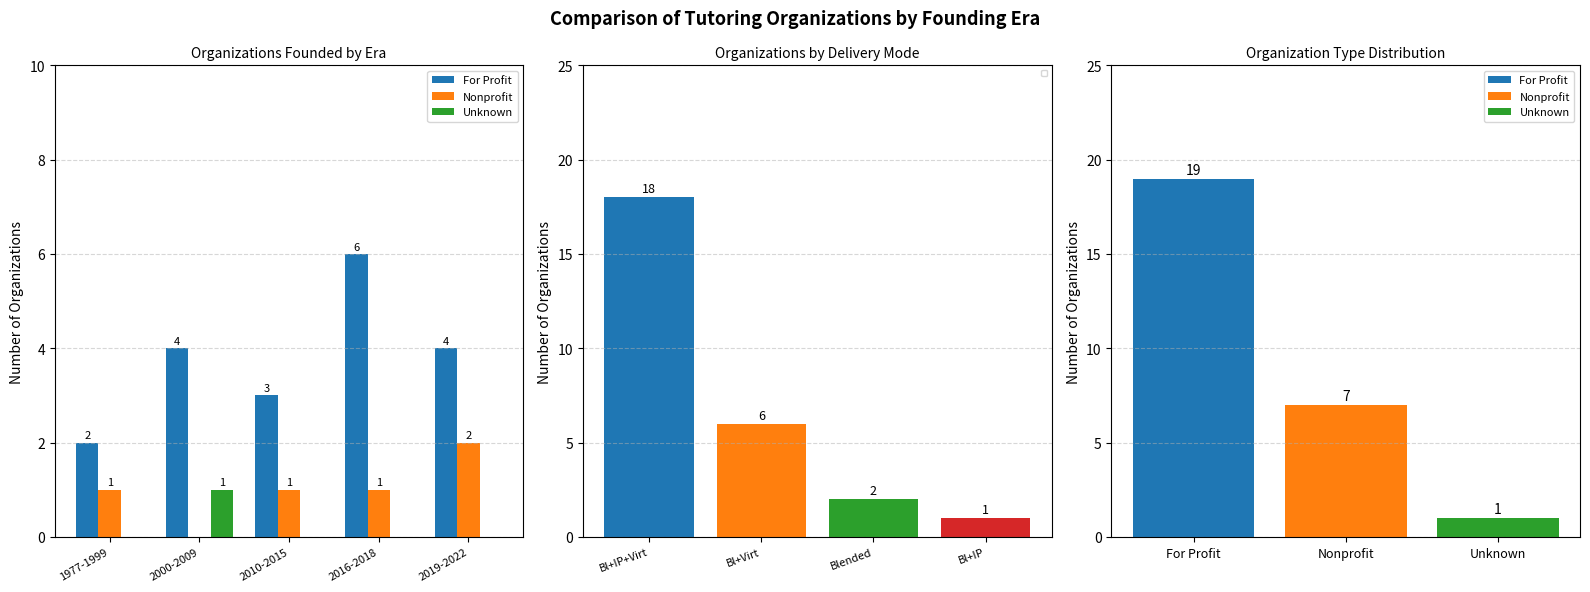

What is the highest value of the For Profit series?

6